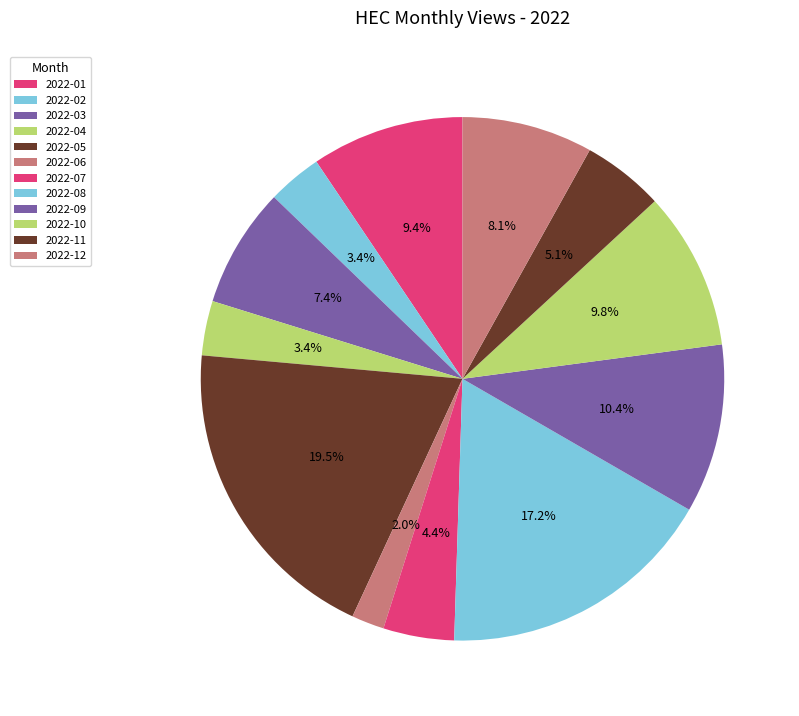

To the nearest percent, what is the difference between the largest and smallest slice percentages?

18%